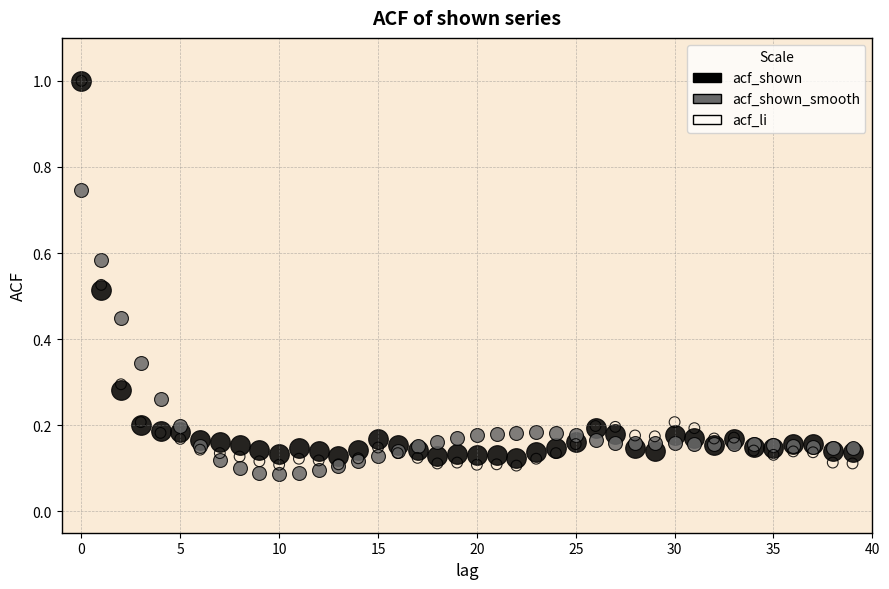

Which series has the largest Y range (max minus min)?

acf_li